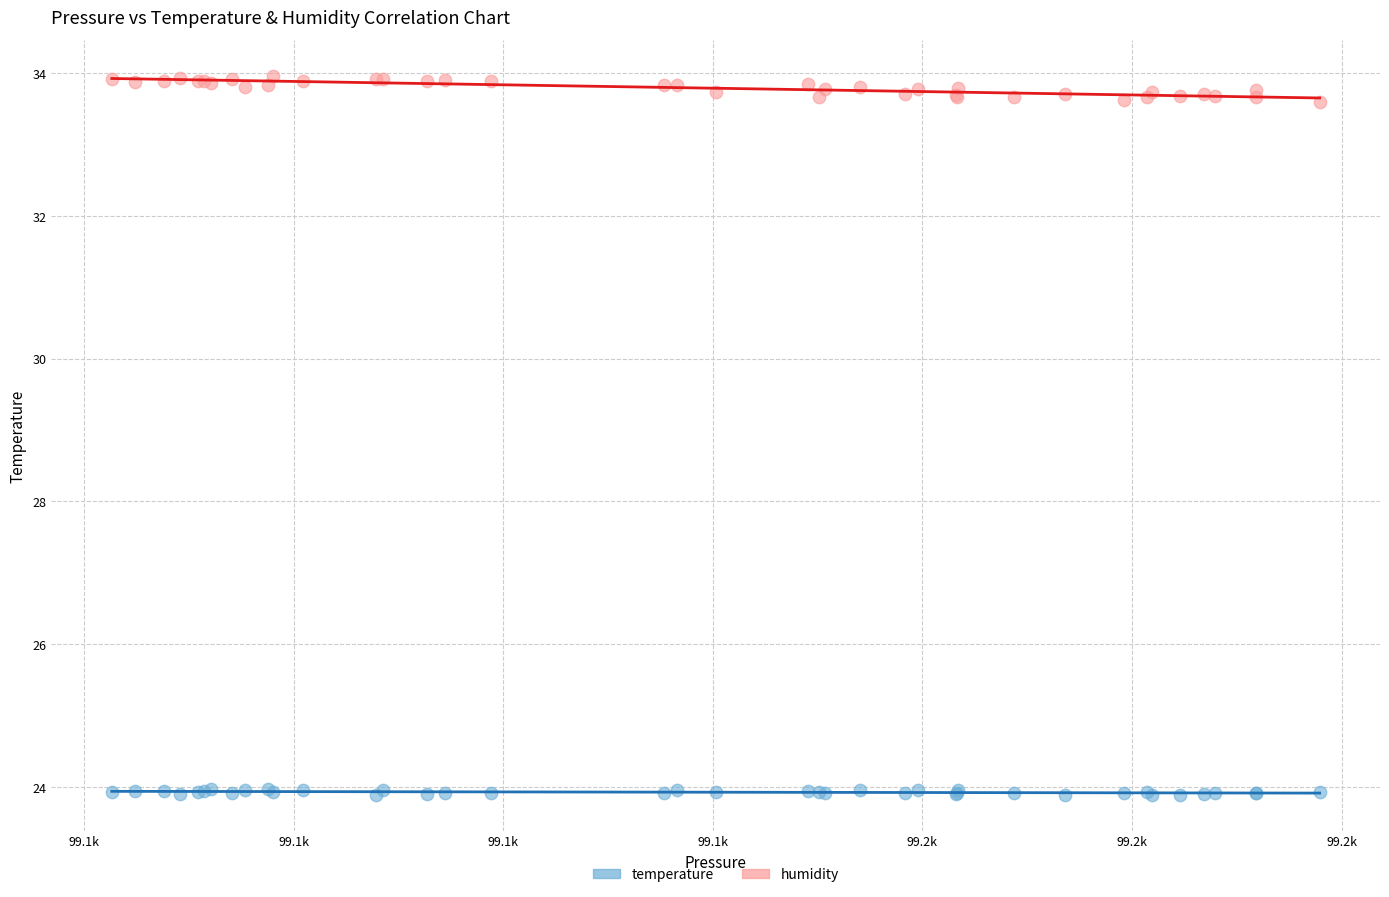

Which series reaches the maximum Y coordinate?

humidity